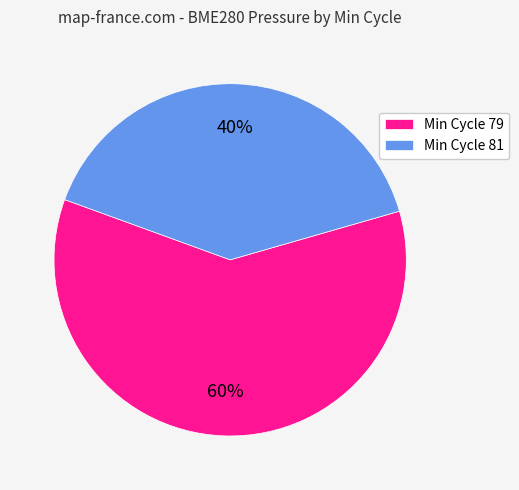

Is it true that Min Cycle 79 is 60% of the pie?

True